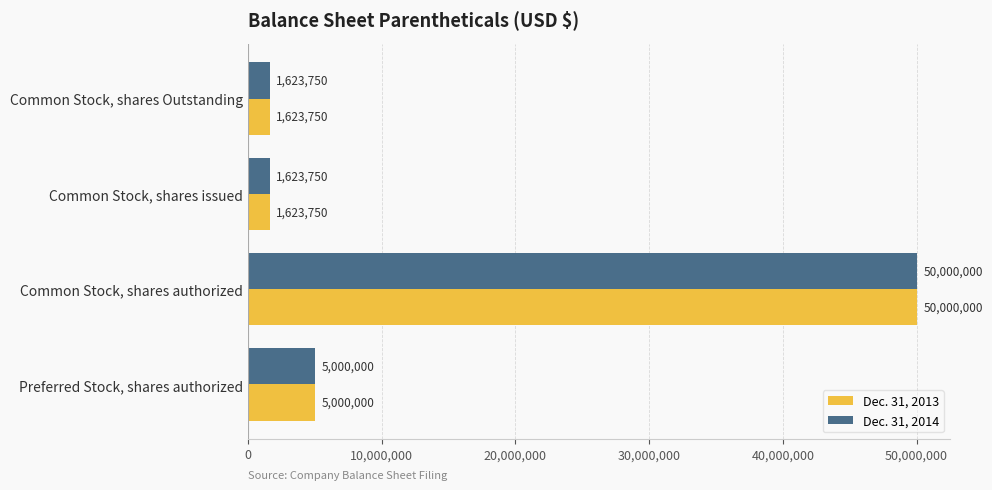

Is the value of Dec. 31, 2014 at Common Stock, shares authorized greater than the value of Dec. 31, 2013 at Common Stock, shares Outstanding?

Yes